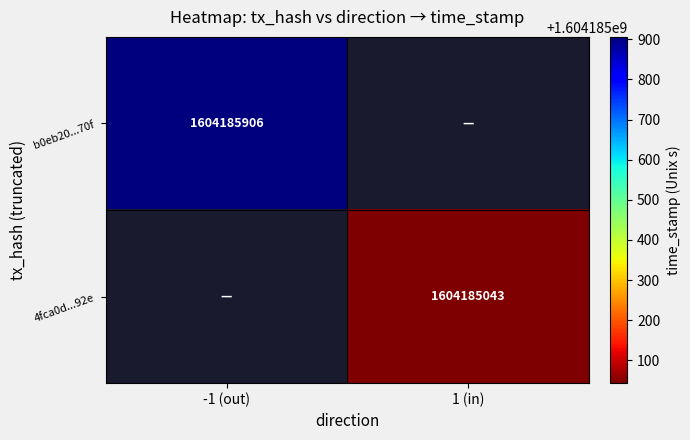

What is the total value across all series at time_stamp?

3208370949